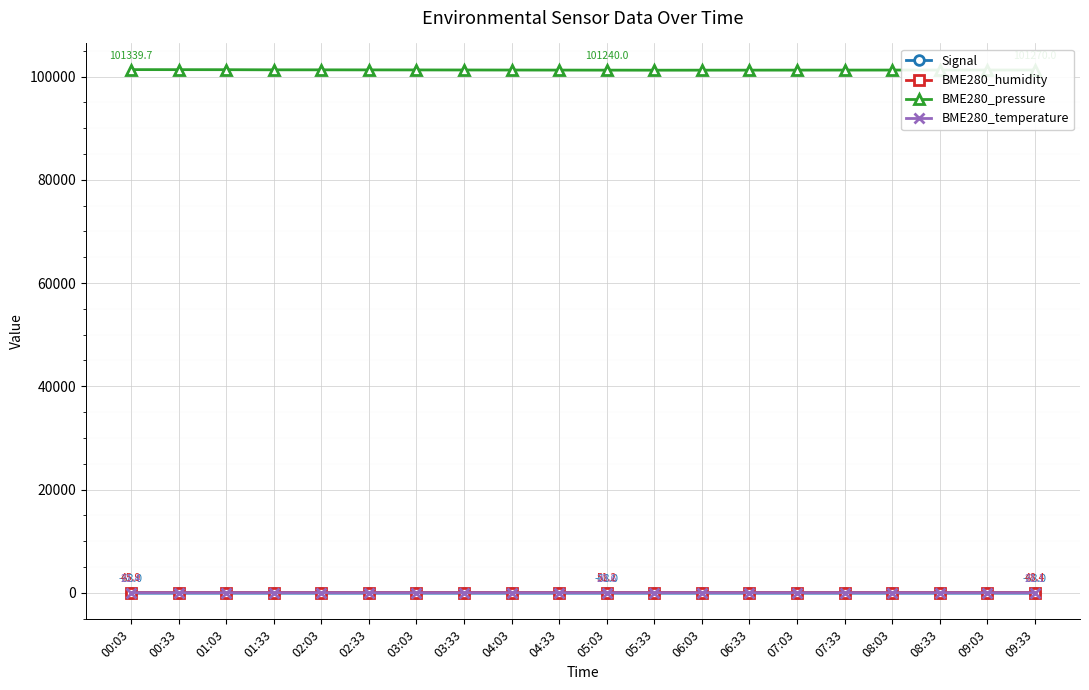

True or false: BME280_humidity and BME280_temperature cross at least once.

False